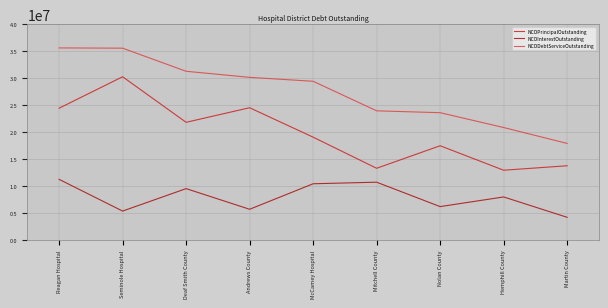

At which label does NCOPrincipalOutstanding first exceed 19035000?

Reagan Hospital